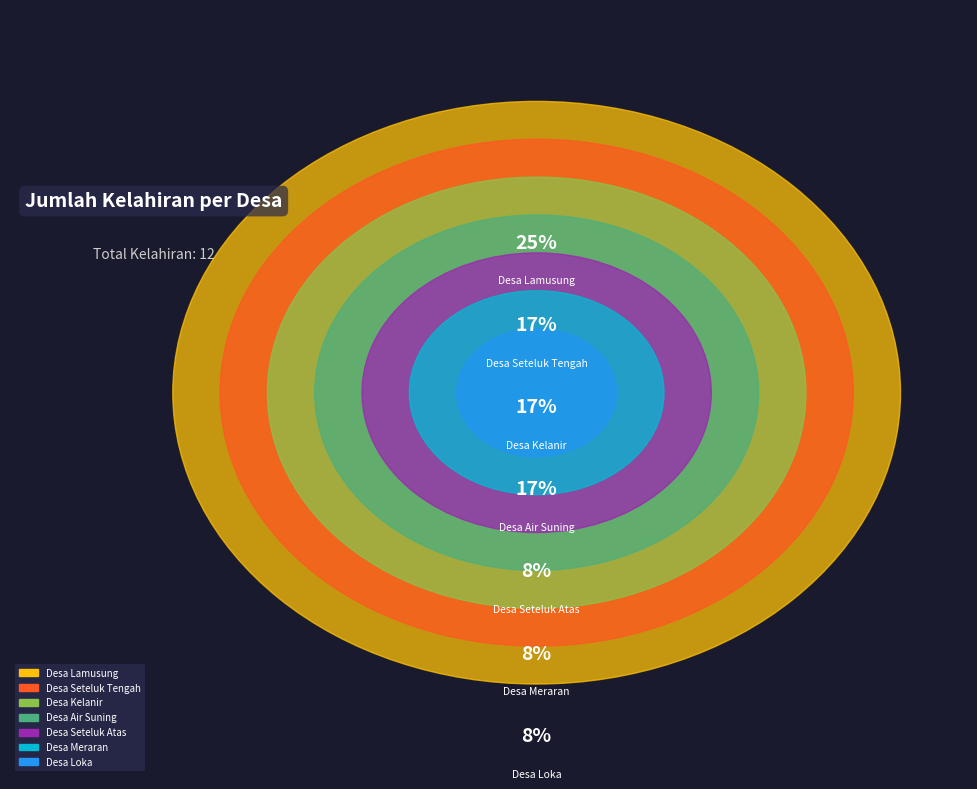

What percentage do Desa Air Suning and Desa Meraran together represent?

25.0%